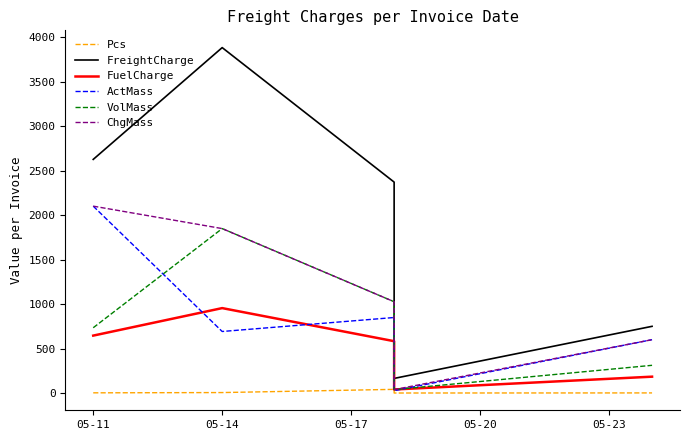

Is it true that FuelCharge equals 645.8 at 05-11?

True